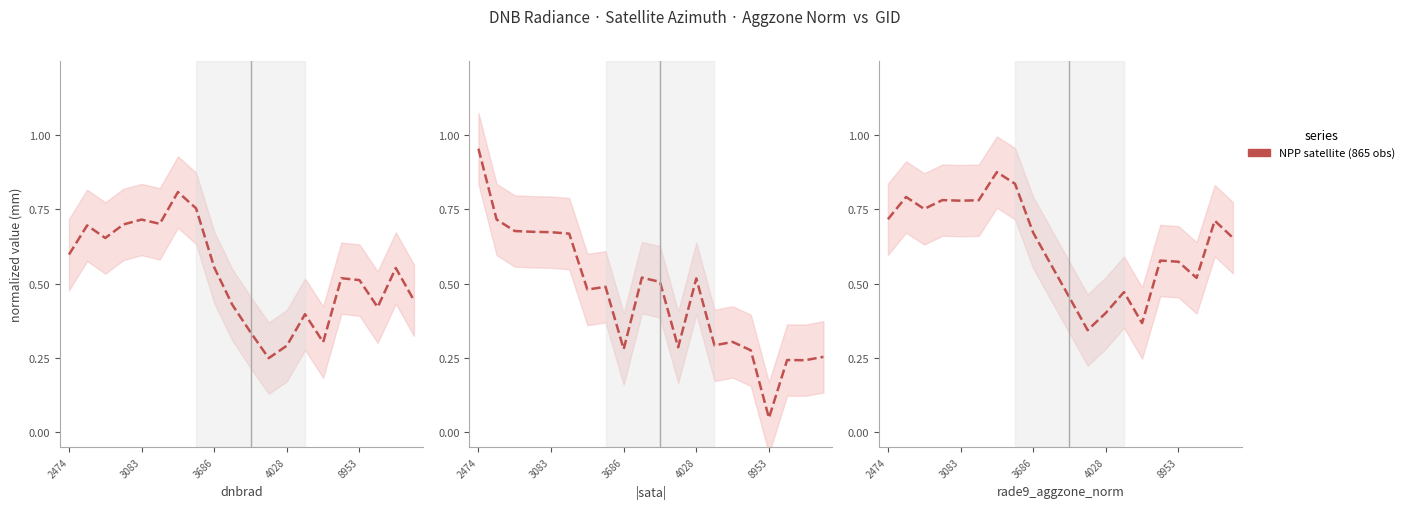

What is the value of the dnbrad point at the 14th from the left?

0.4